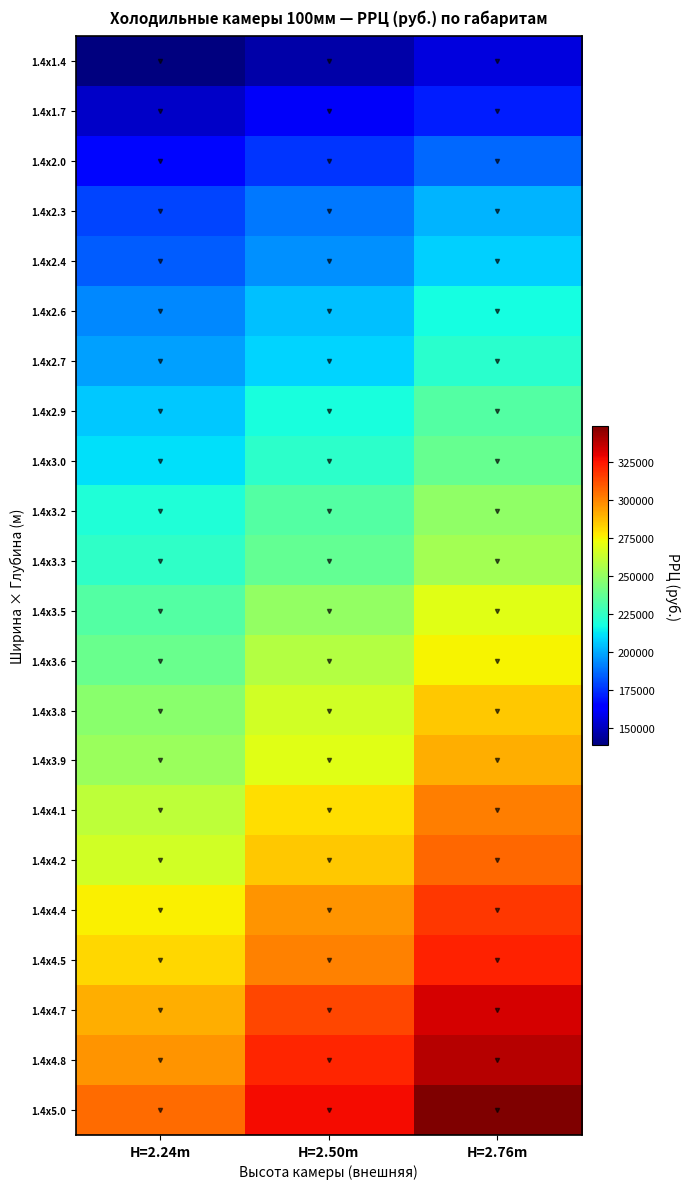

Which series changed the most between H=2.24m and H=2.76m?

1.4x5.0